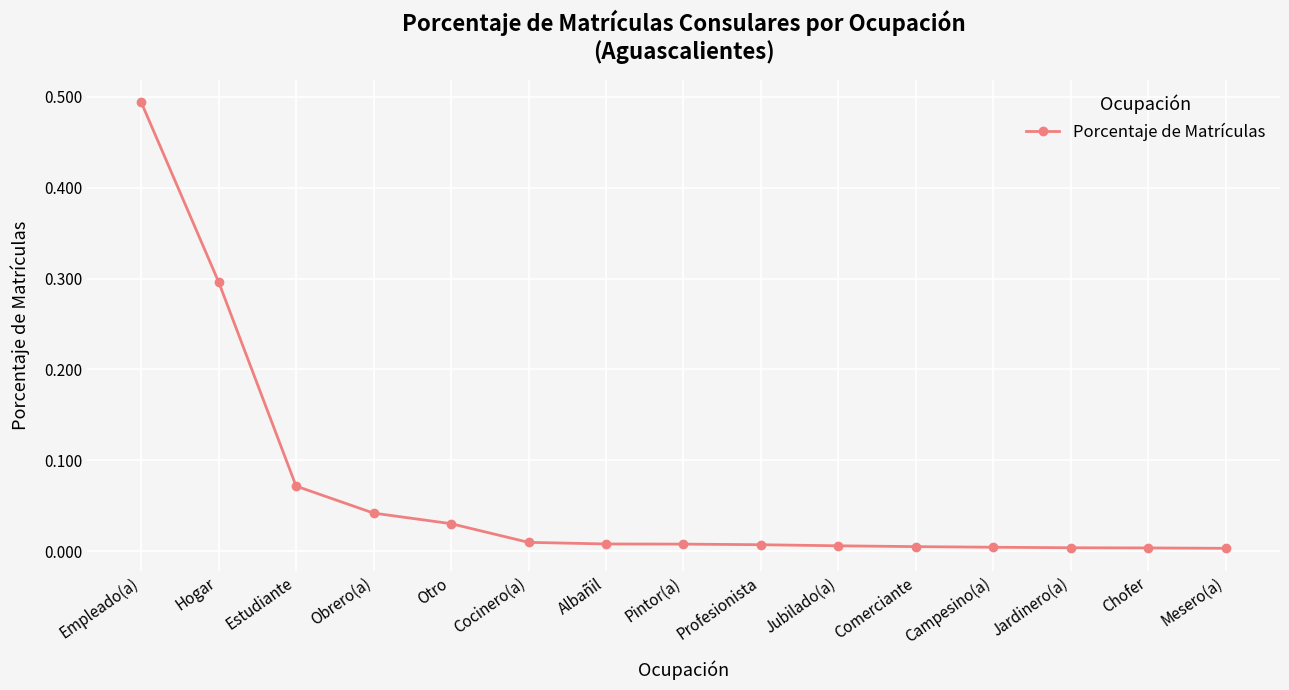

What is the change in value from Empleado(a) to Campesino(a)?

-0.5